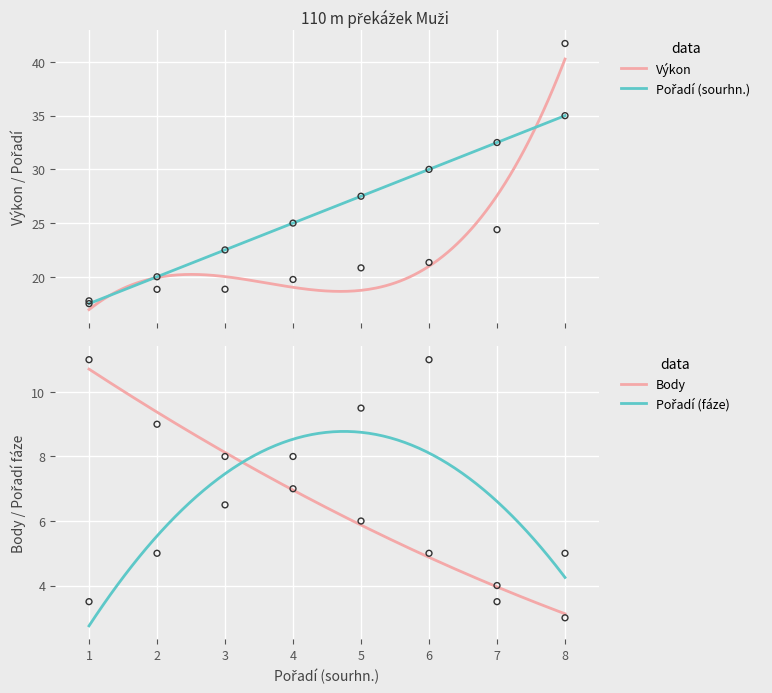

At which category is the sum across all series the highest?

8